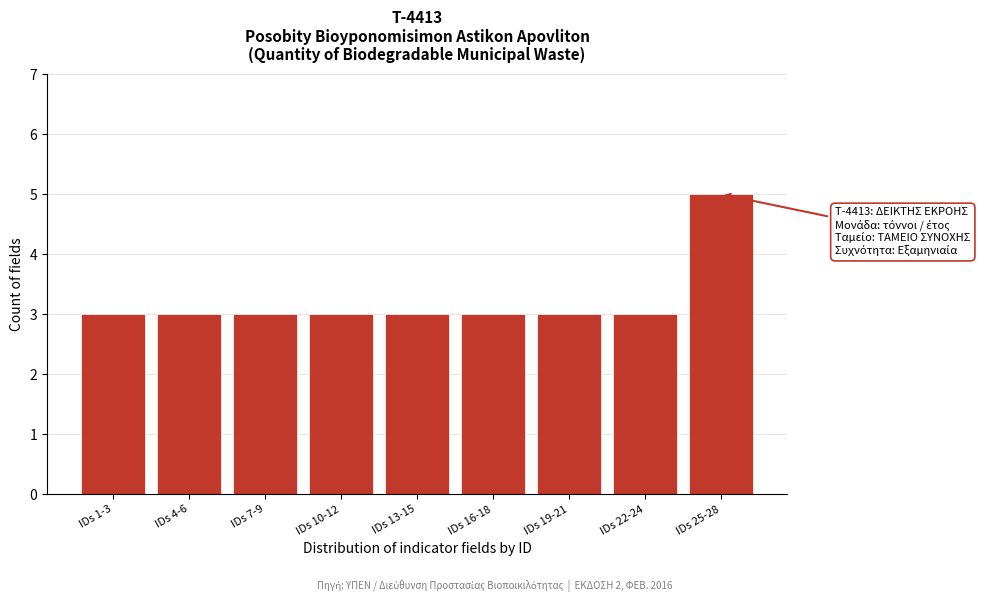

Reading right to left, transcribe all the data shown in this chart.

5	3	3	3	3	3	3	3	3